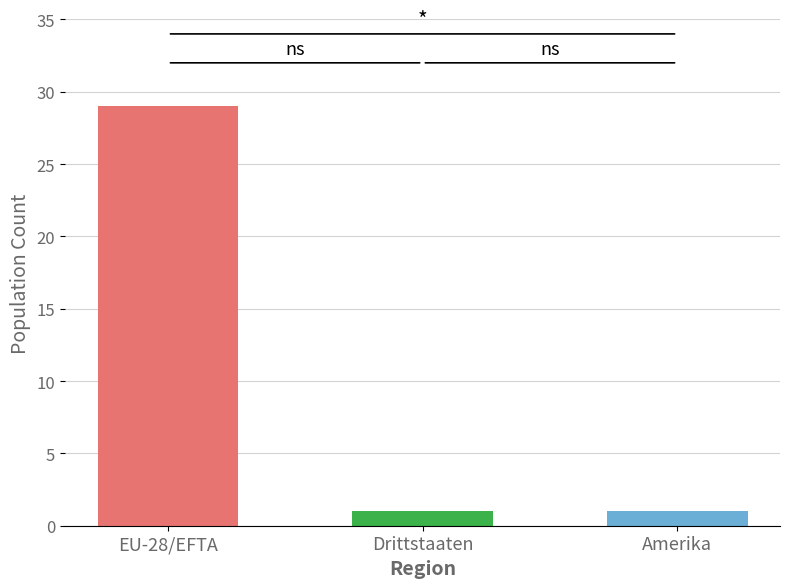

Which series has the largest range (max minus min)?

Total